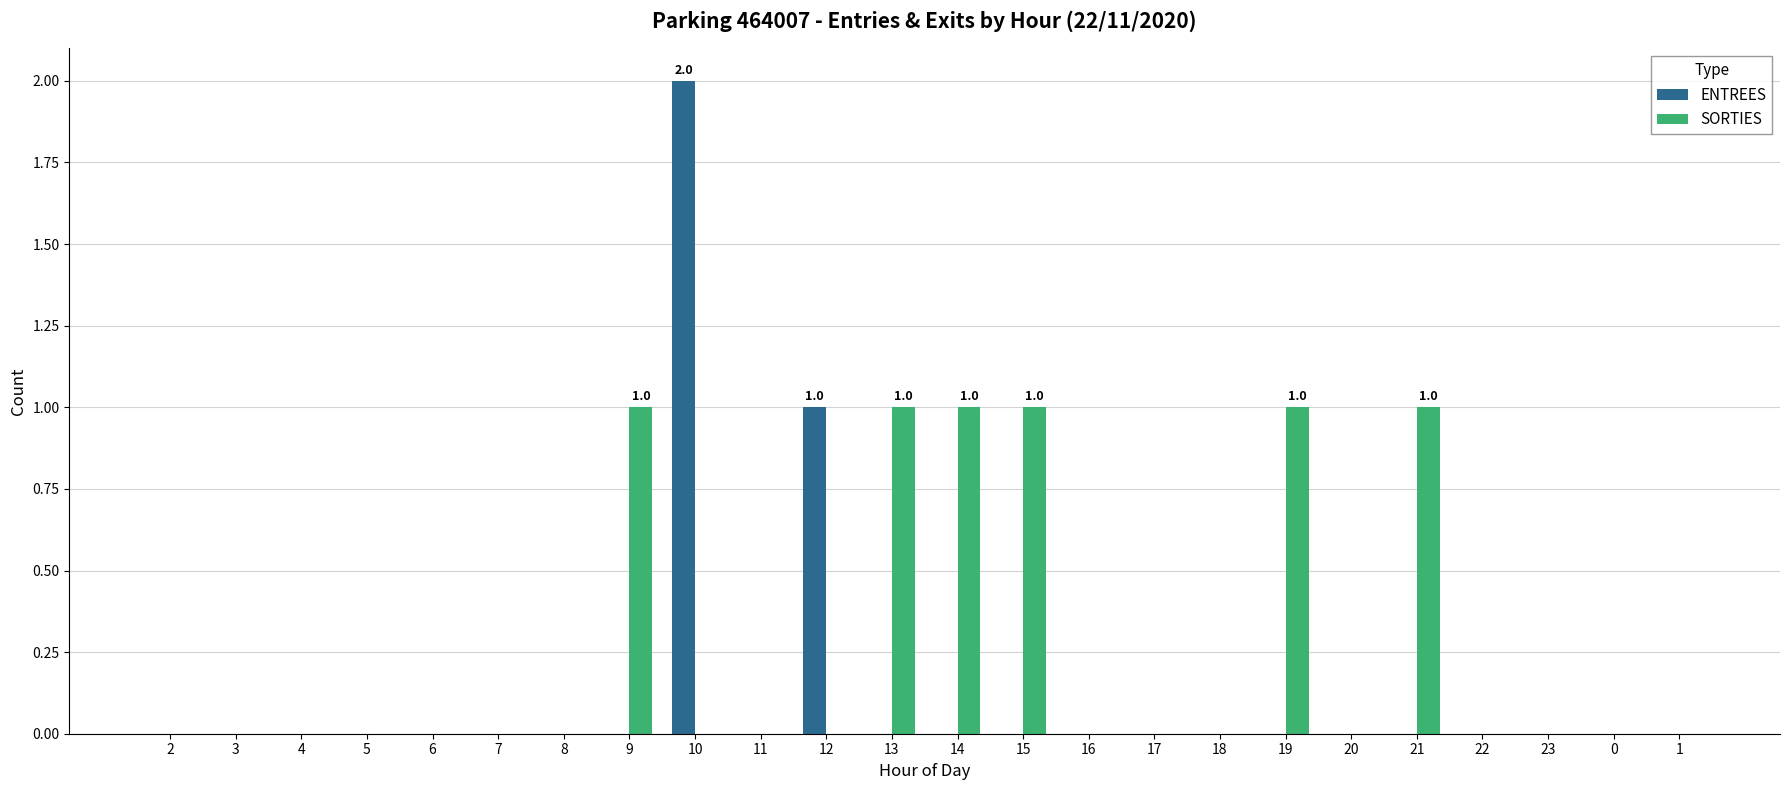

How many series are shown in this chart?

2